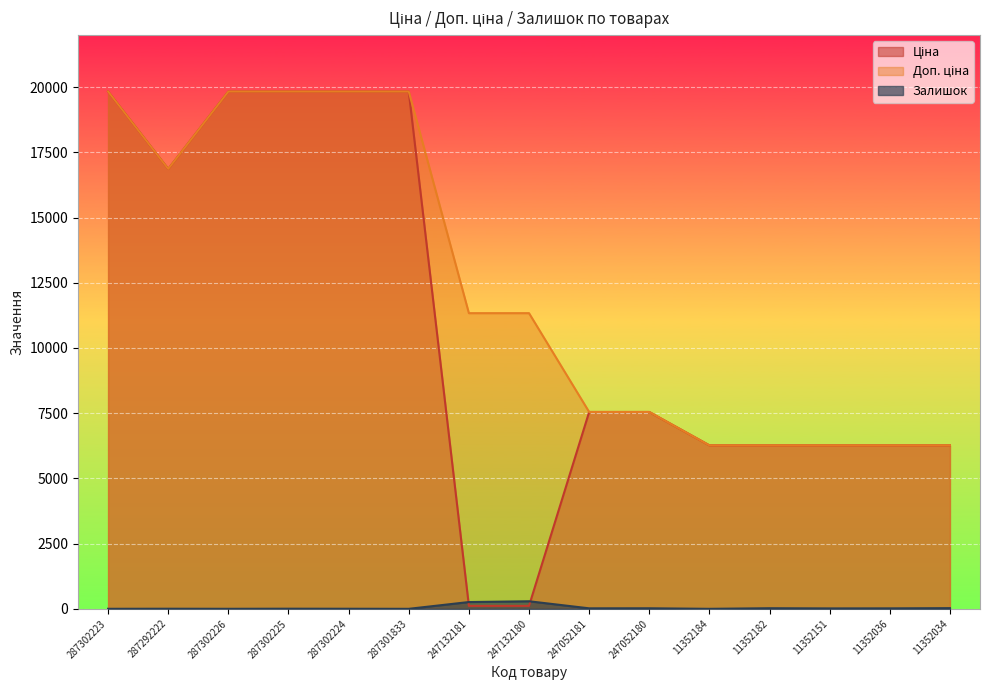

Which series has the widest spread of values?

Ціна